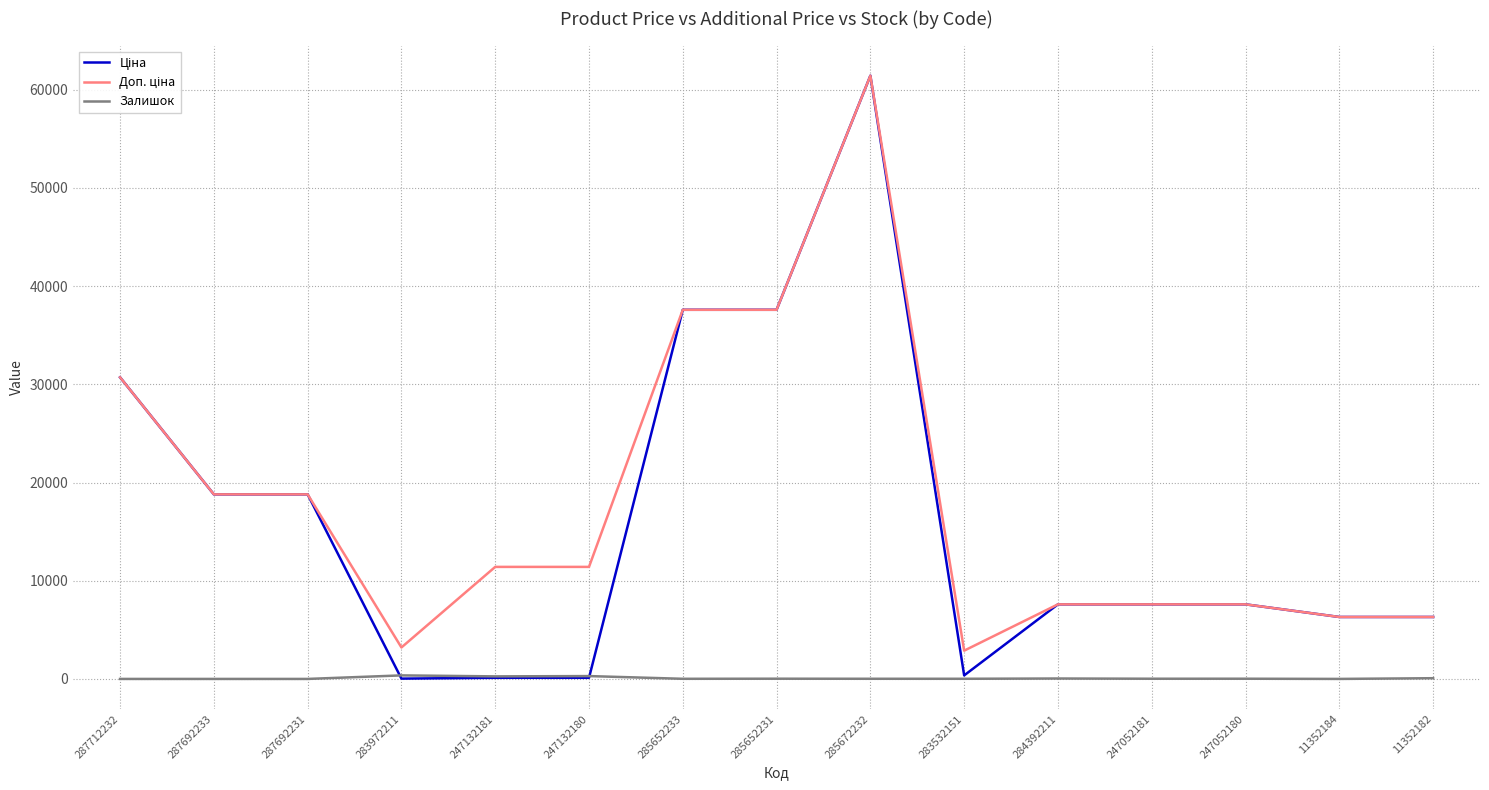

What is the maximum value shown in the chart?

61434.3